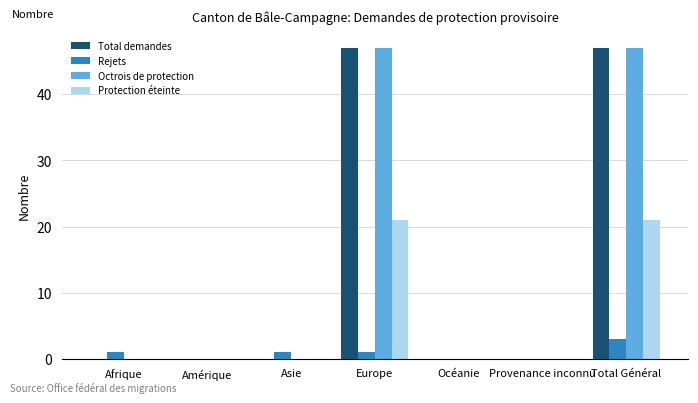

What is the greatest value displayed?

47